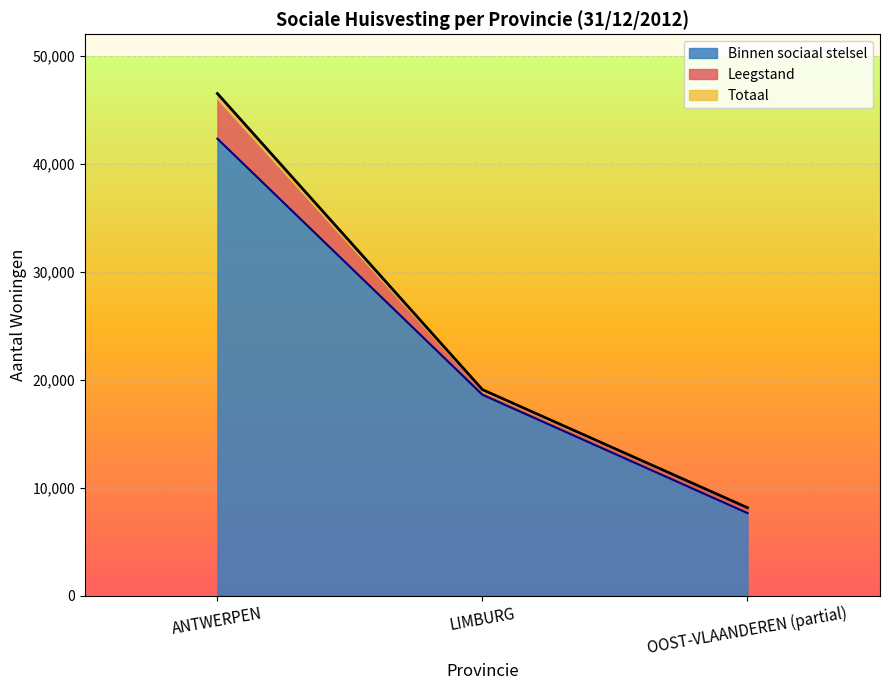

At which label does Binnen sociaal stelsel reach its minimum?

OOST-VLAANDEREN (partial)